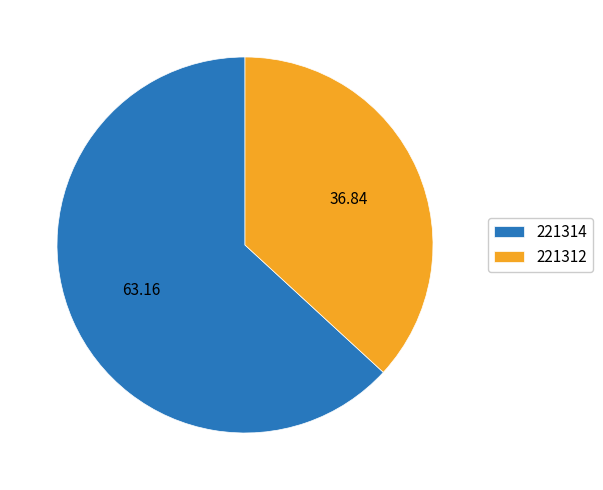

Count the number of slices in the pie.

2